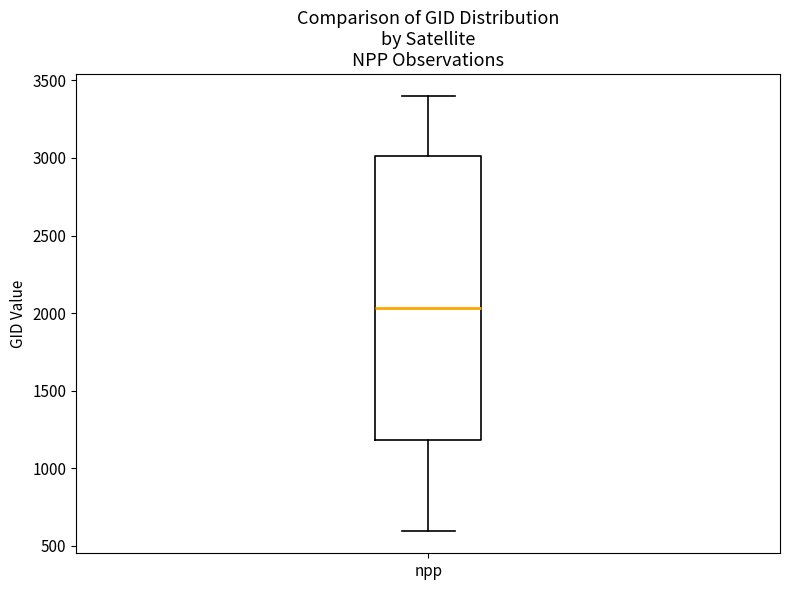

Where is the upper edge of the box for npp on the y-axis? The values are not printed on the chart, so give them approximately, as read against the axis.

3000